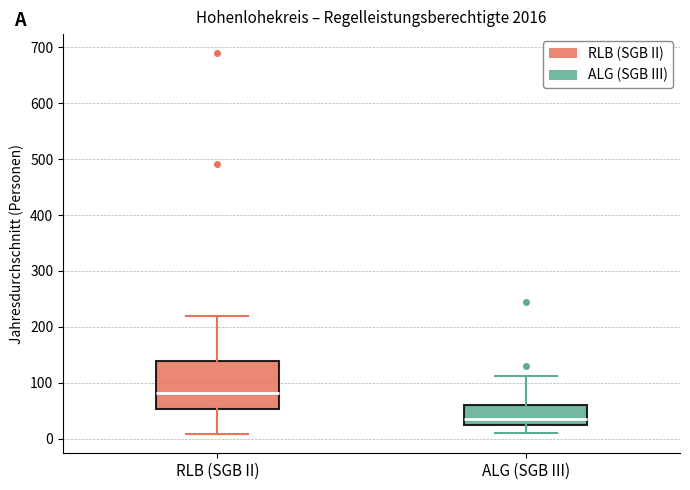

Reading left to right, transcribe this box plot: for each box, give where its median line is, the range the box spans, and where its two whiskers end, as read against the y-axis. The values are not printed on the chart, so give them approximately, as read against the axis.

RLB (SGB II): median 80, box 50 to 140, whiskers 10 to 220
ALG (SGB III): median 40, box 20 to 60, whiskers 10 to 110